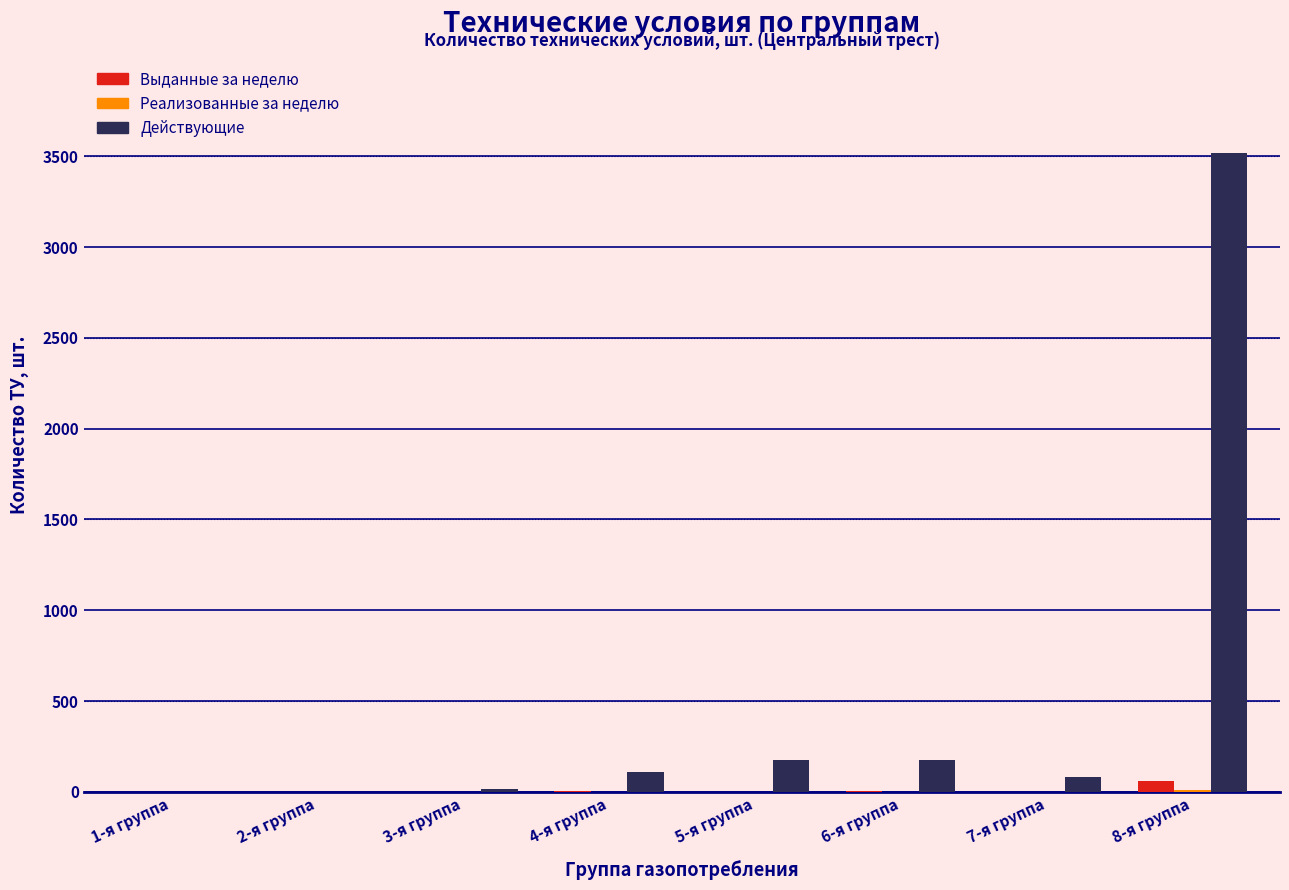

At which category is the sum across all series the highest?

8-я группа